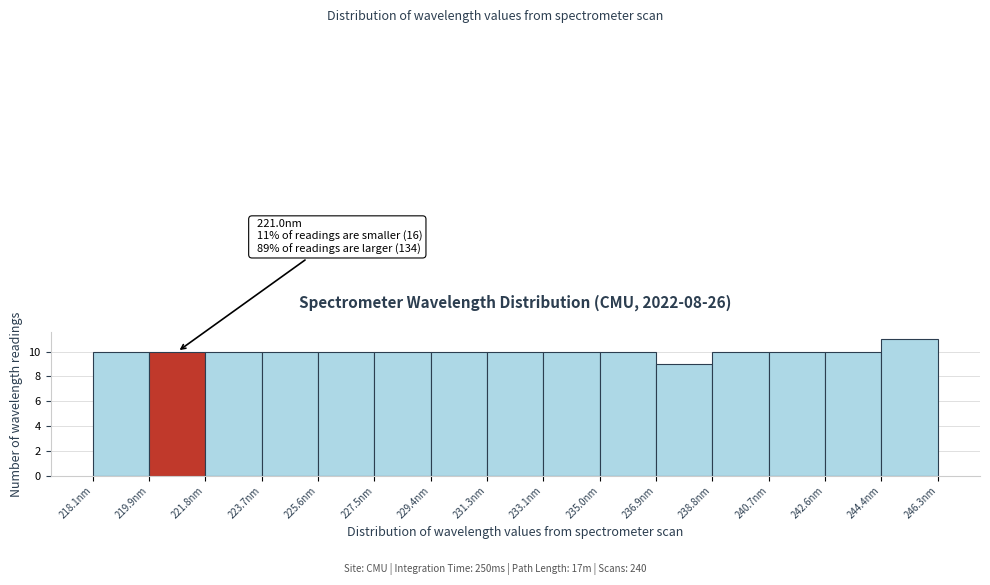

Which range on the x-axis has the tallest bar?

244.4 to 246.4